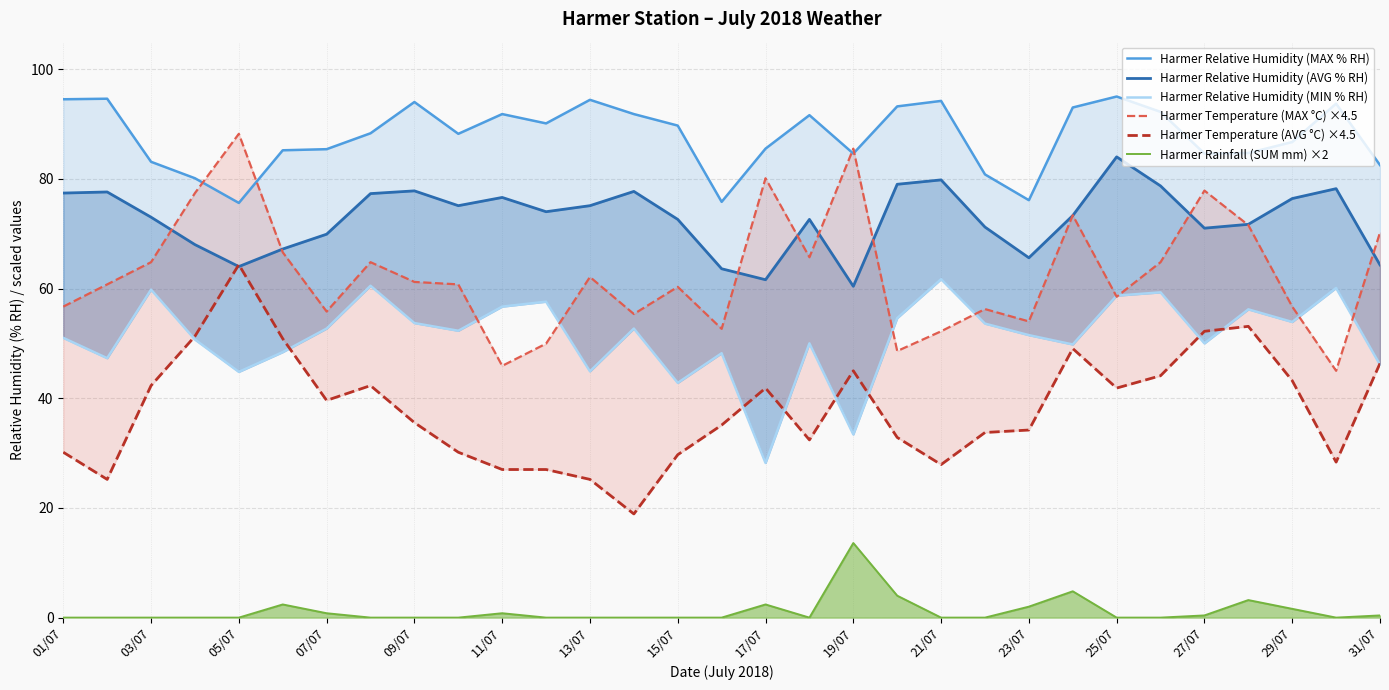

How many interior local peaks does the Harmer Rainfall (SUM mm) ×2 series have?

6